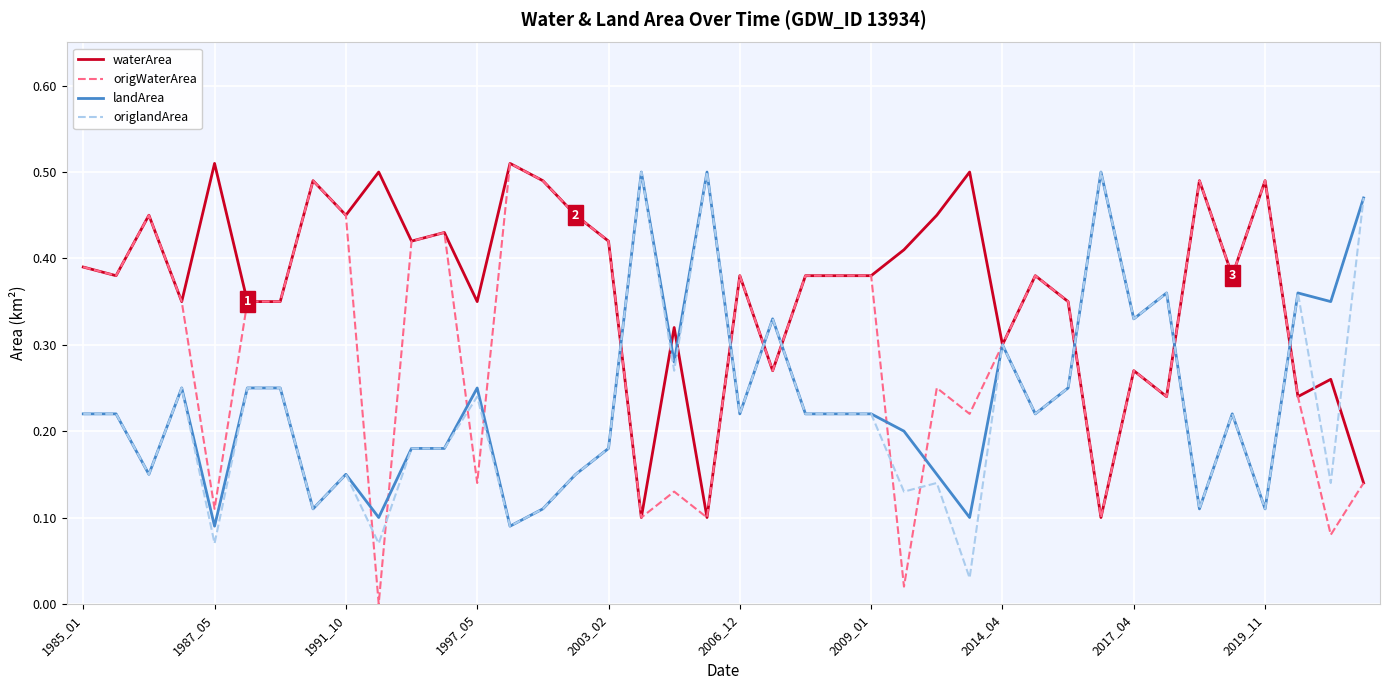

What is the sum of all origlandArea values?

9.0